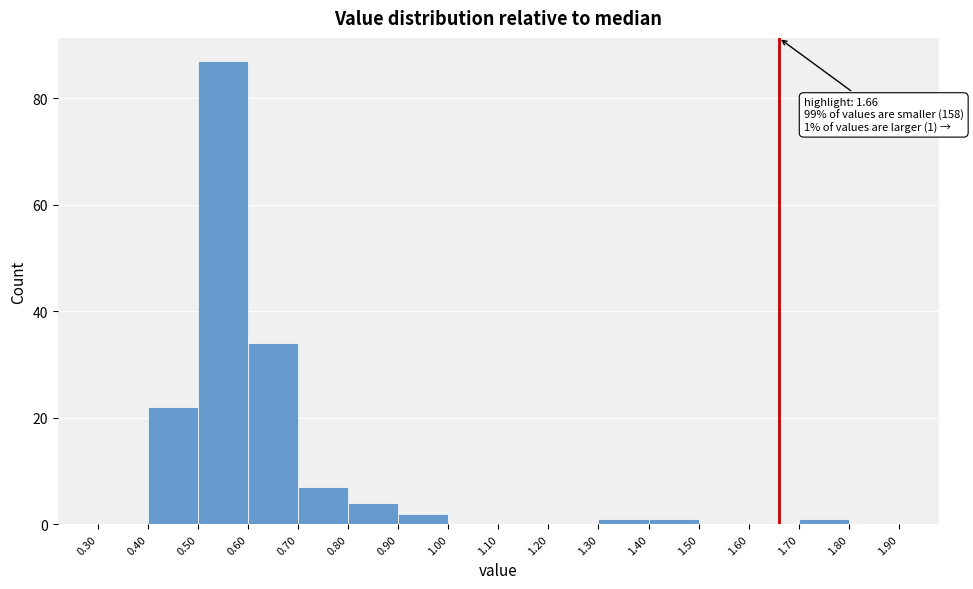

Which range on the x-axis has the tallest bar?

0.50 to 0.60